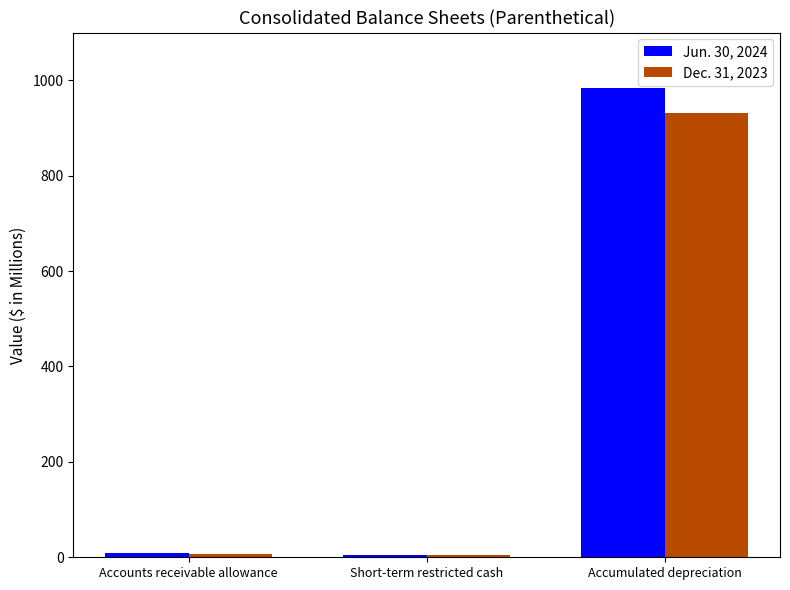

Which series has the largest total across all categories?

Jun. 30, 2024